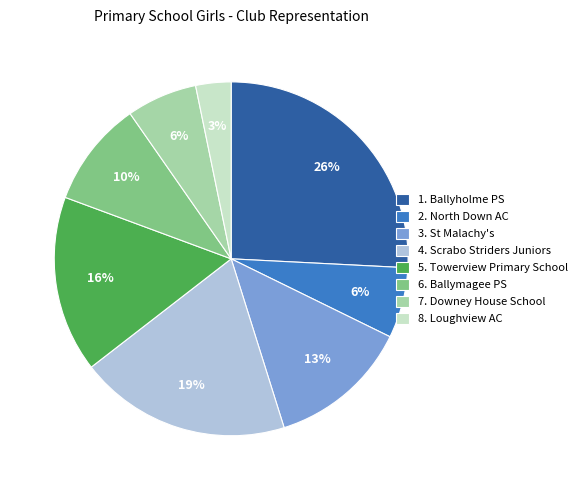

Is 4. Scrabo Striders Juniors the majority of the pie?

No